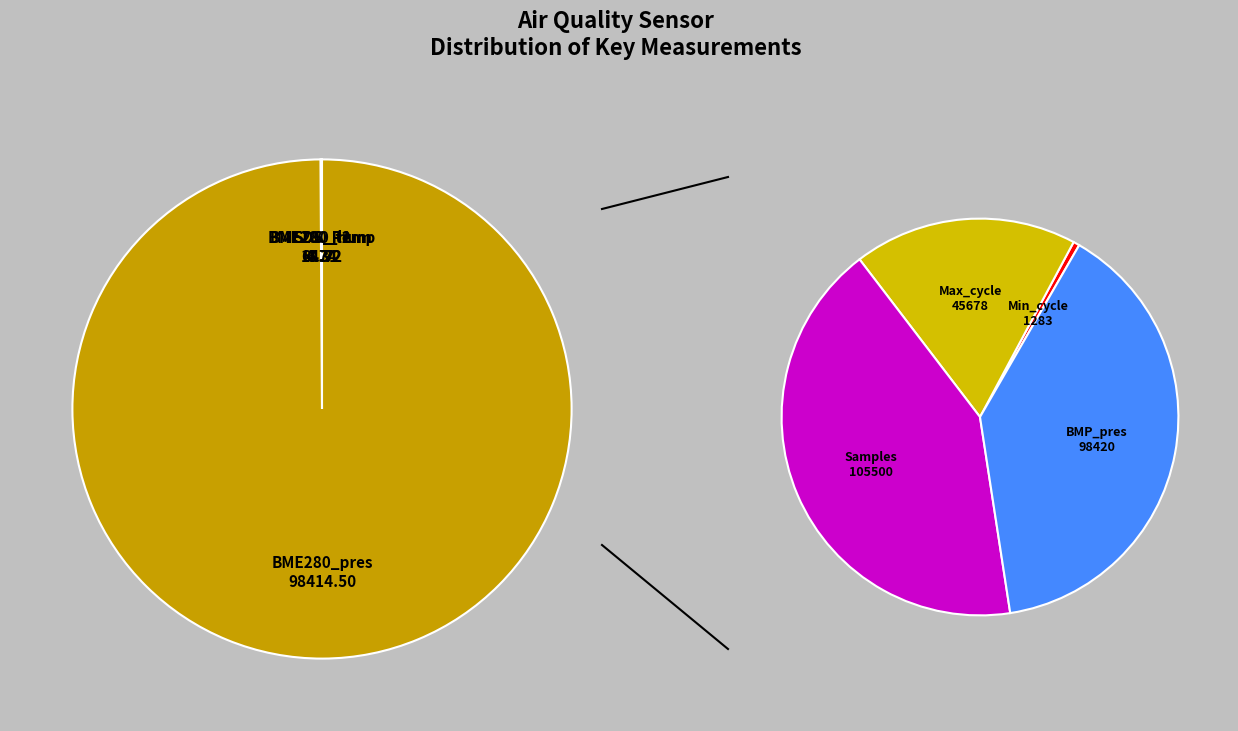

The BME280_pressure slice represents 92% of the pie. True or false?

False